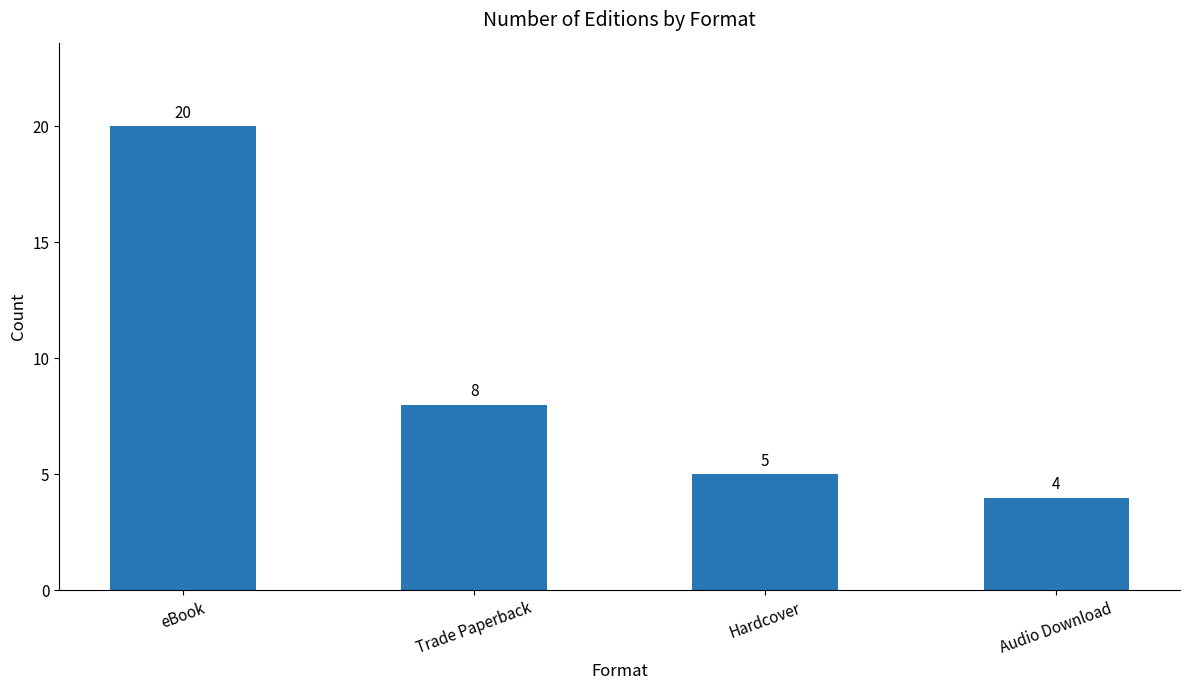

What is the minimum value shown in the chart?

4